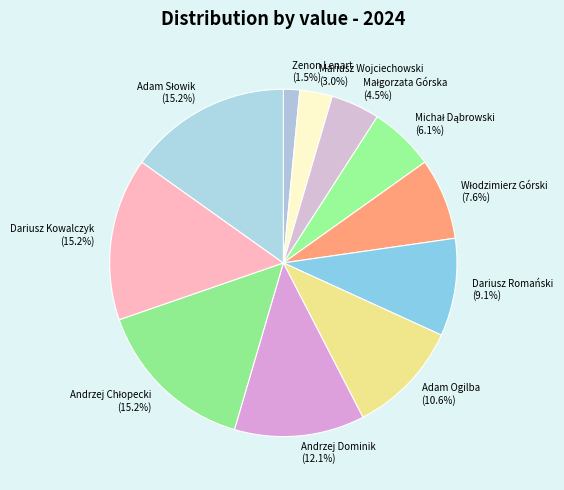

Which slice is the smallest?

Zenon Lenart